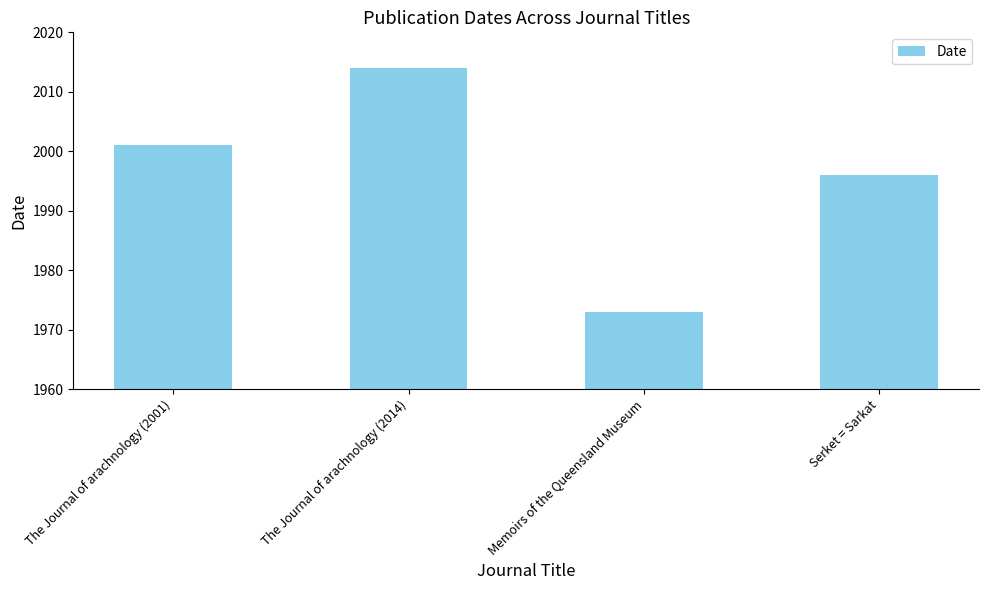

True or false: the data shows 1996 at Serket = Sarkat.

True